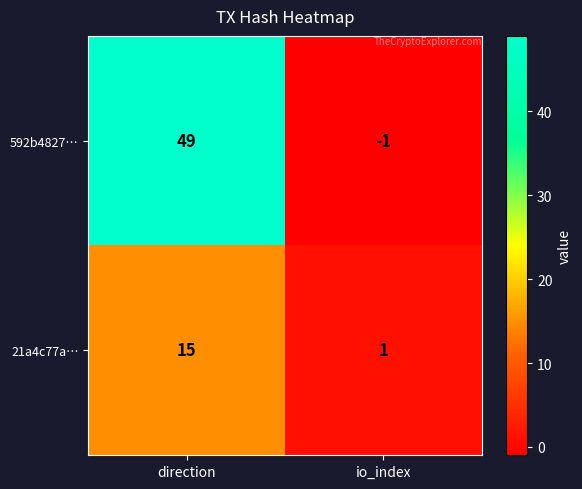

Read the 592b4827… value at direction.

49